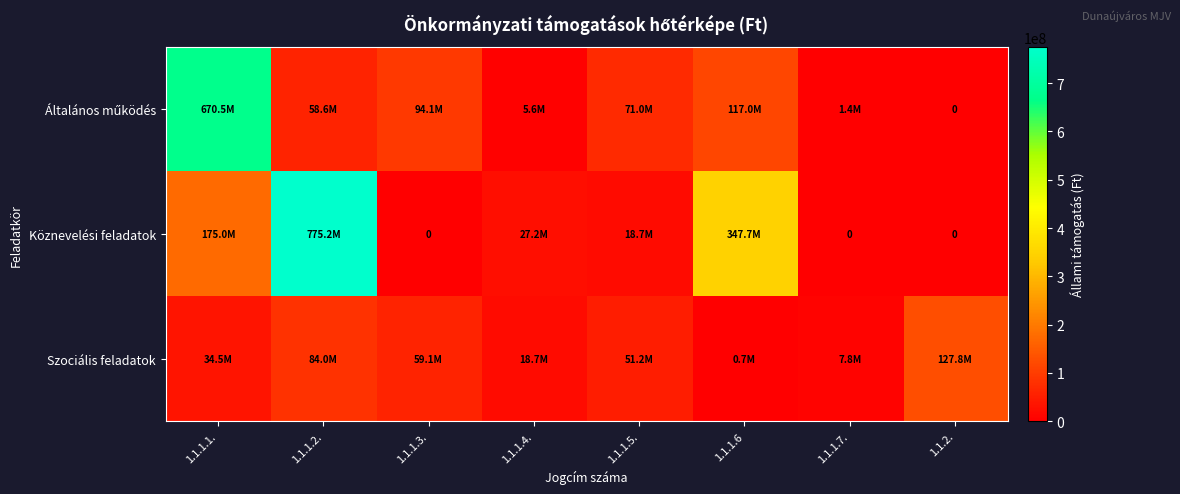

At how many categories does at least one series exceed 526155017?

2